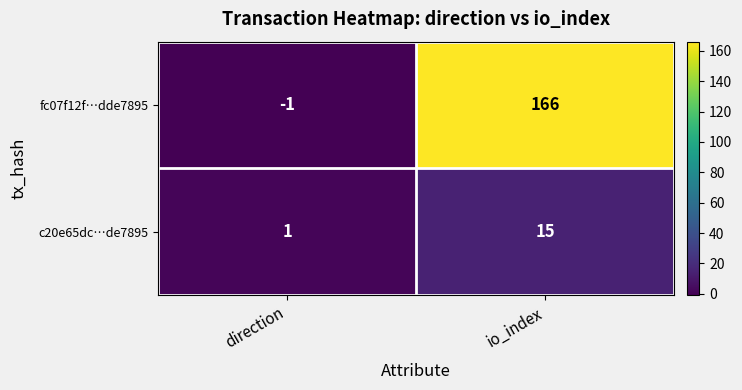

Which series changed the most between direction and io_index?

fc07f12f…dde7895